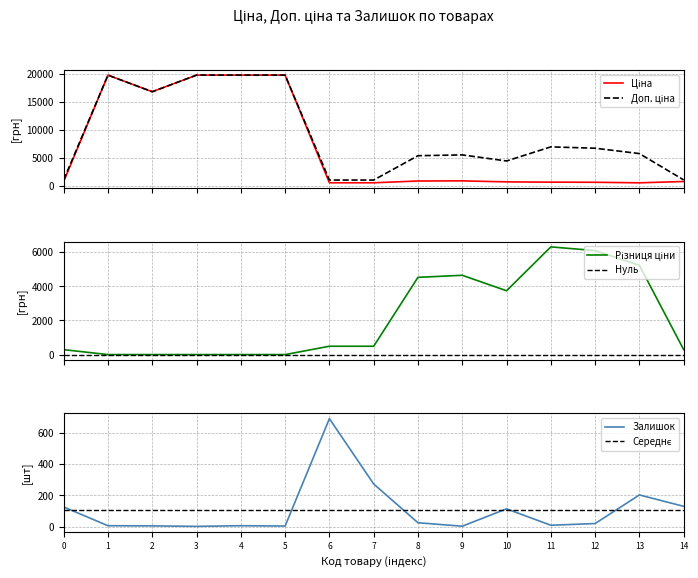

What is the sum of all Доп. ціна values?

135592.4